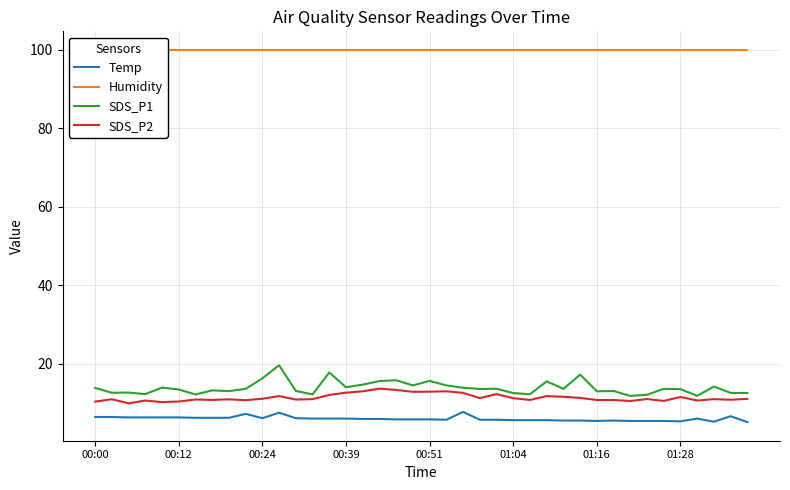

Which series has the largest total across all categories?

Humidity